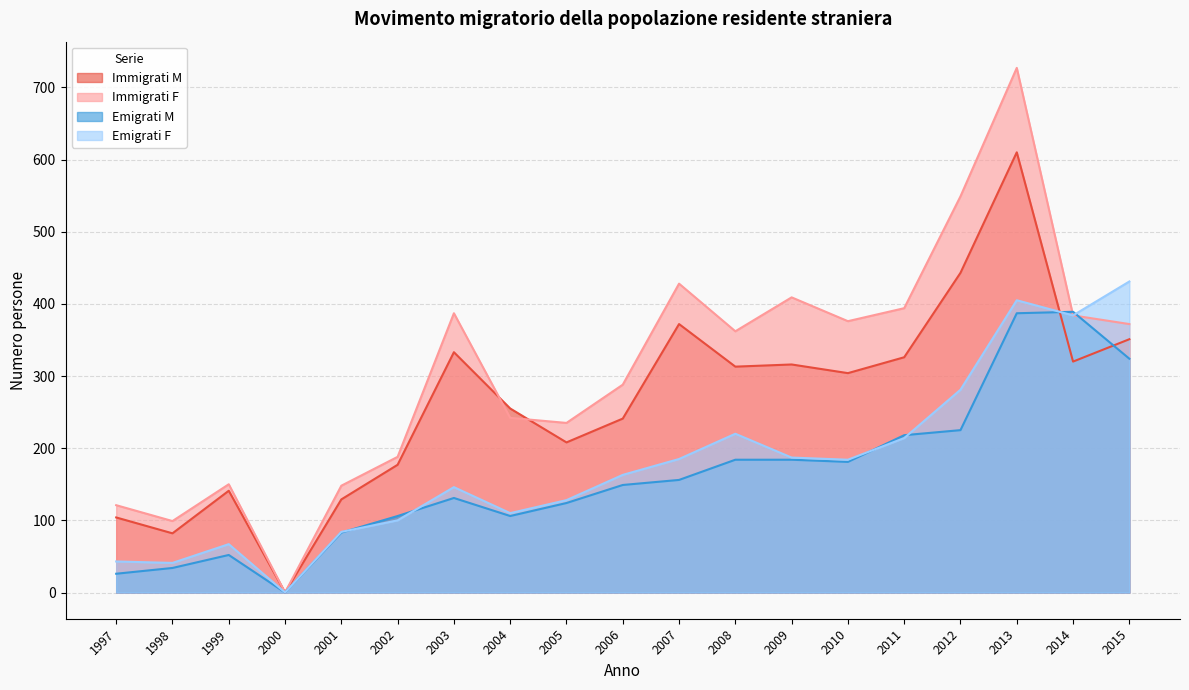

Does the chart have visible grid lines?

Yes